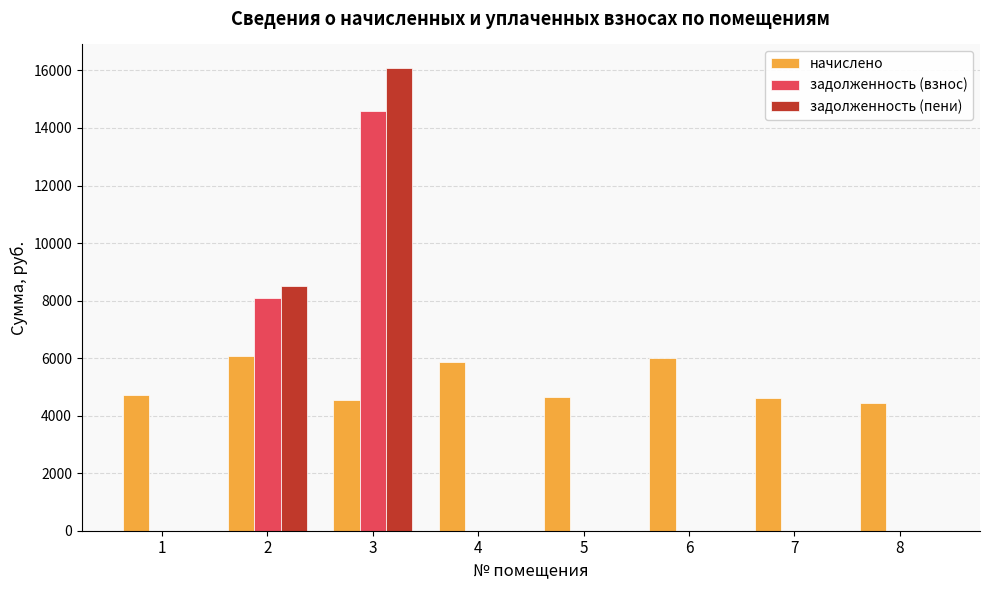

The value of задолженность (пени) at 3 is 4502.6. True or false?

False